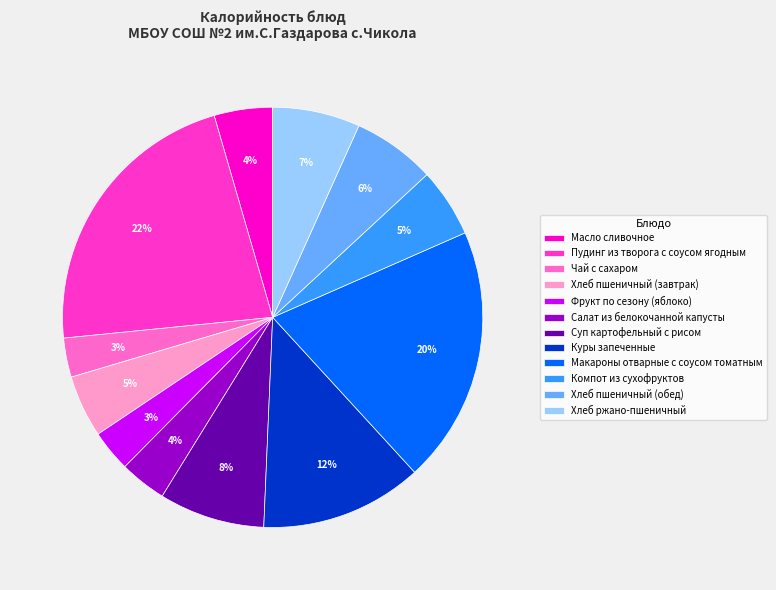

To the nearest percent, what percentage of the pie is Чай с сахаром?

3%